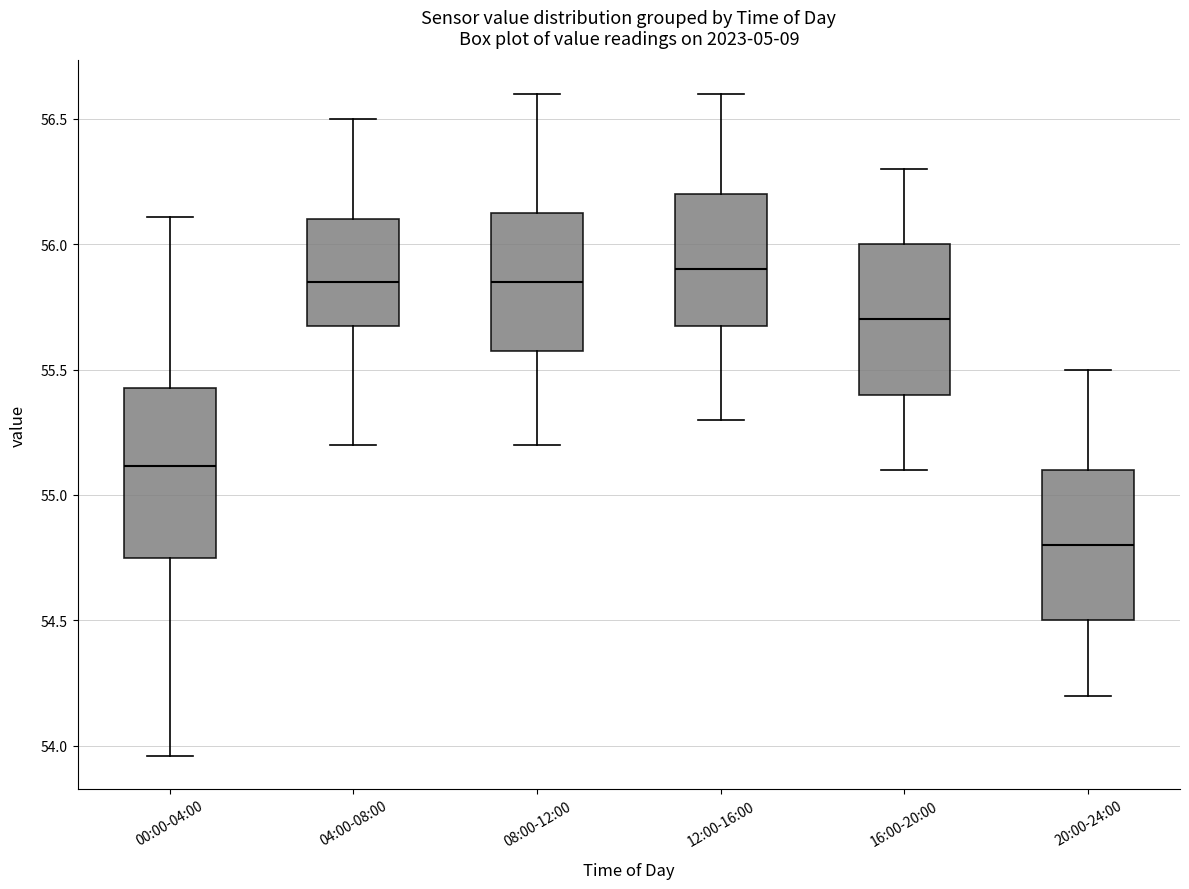

Which box has the lowest median line?

20:00-24:00